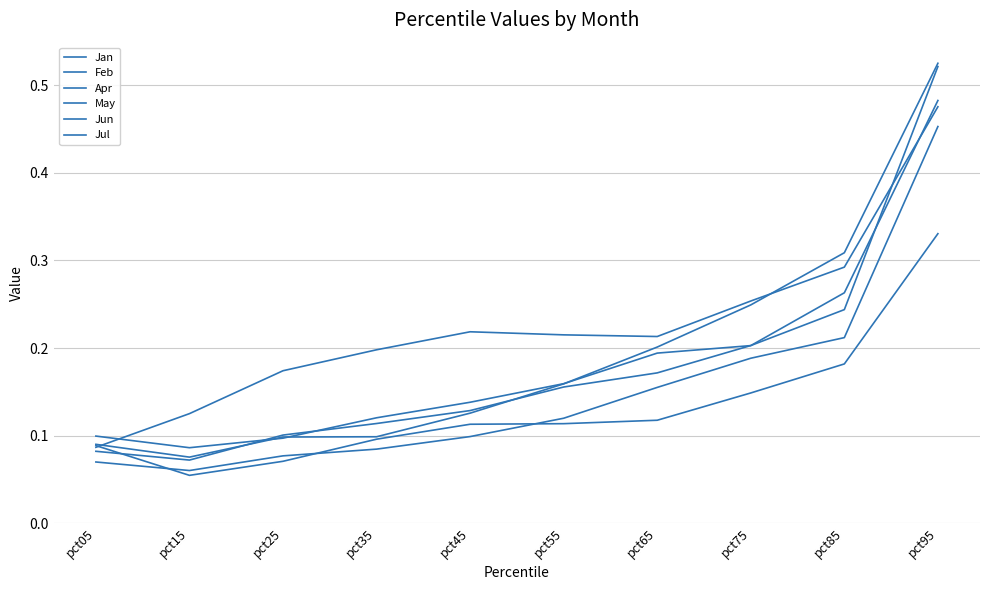

What is the maximum value shown in the chart?

0.5